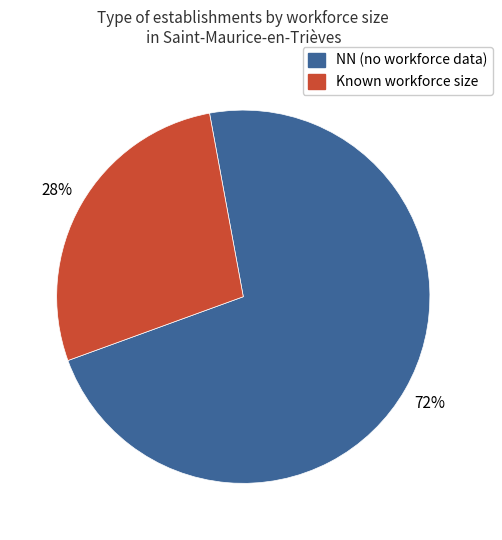

To the nearest percent, what is the average slice percentage?

50%